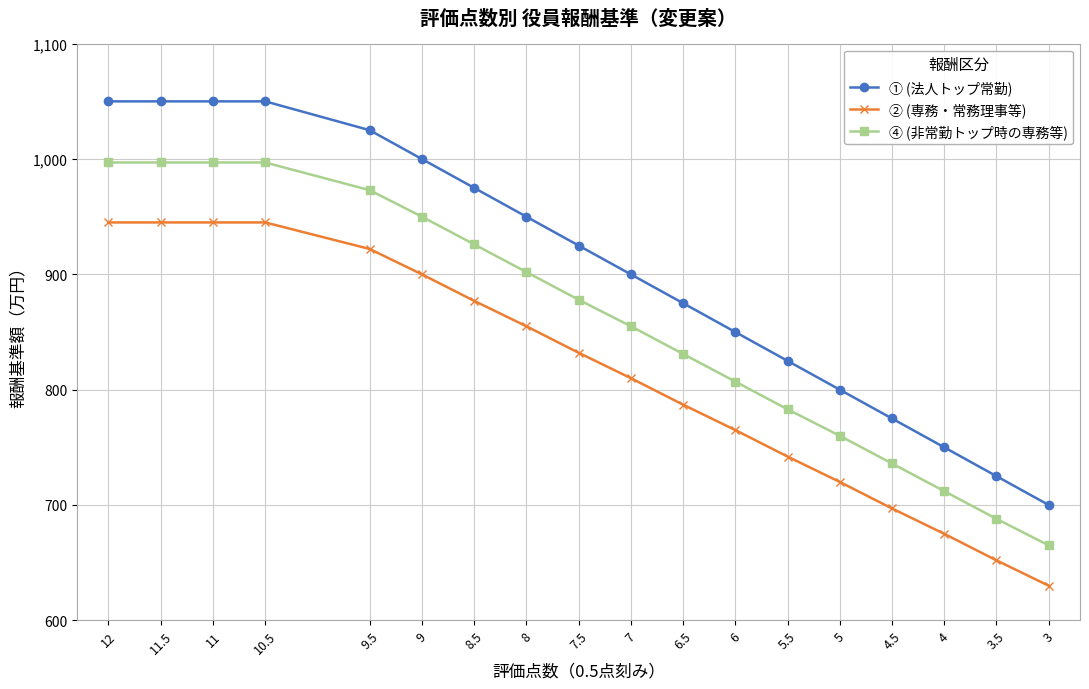

What is the difference between the second highest and minimum values in the ② (専務・常務理事等) series?

315